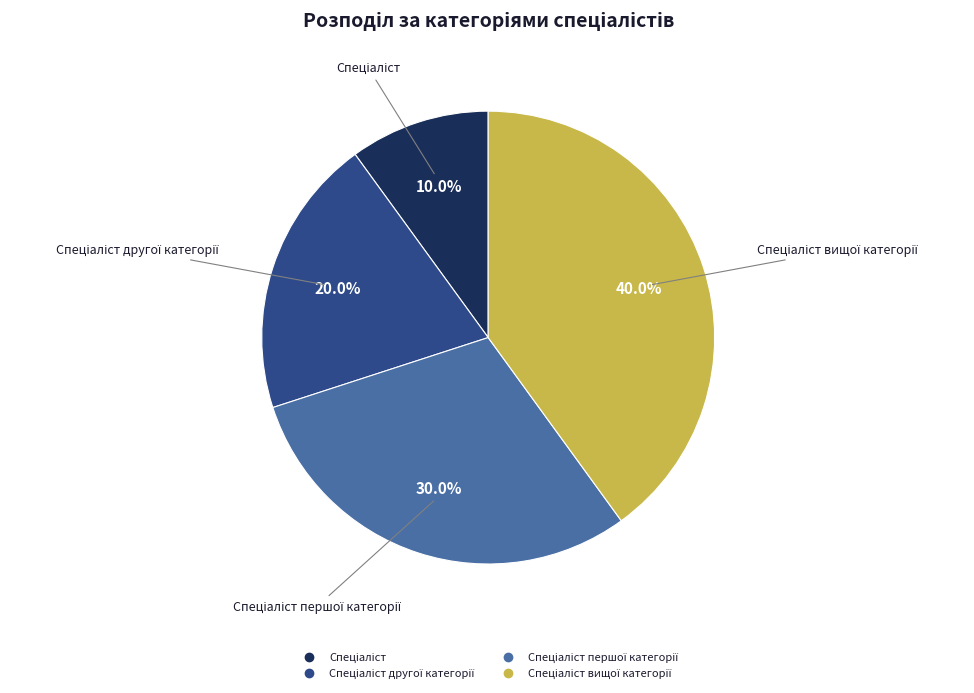

Does any single category account for the majority?

No